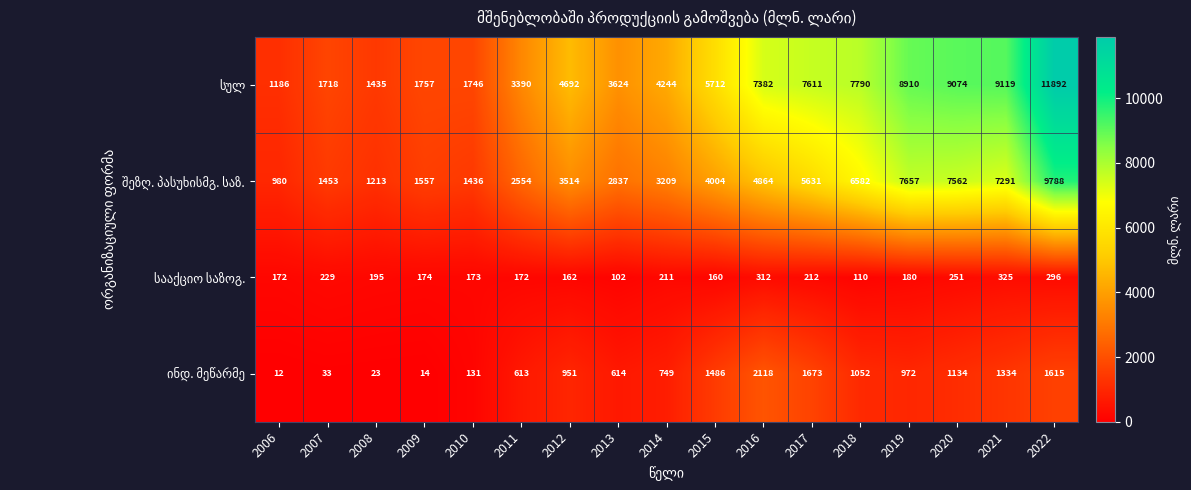

At which category is the sum across all series the highest?

2022